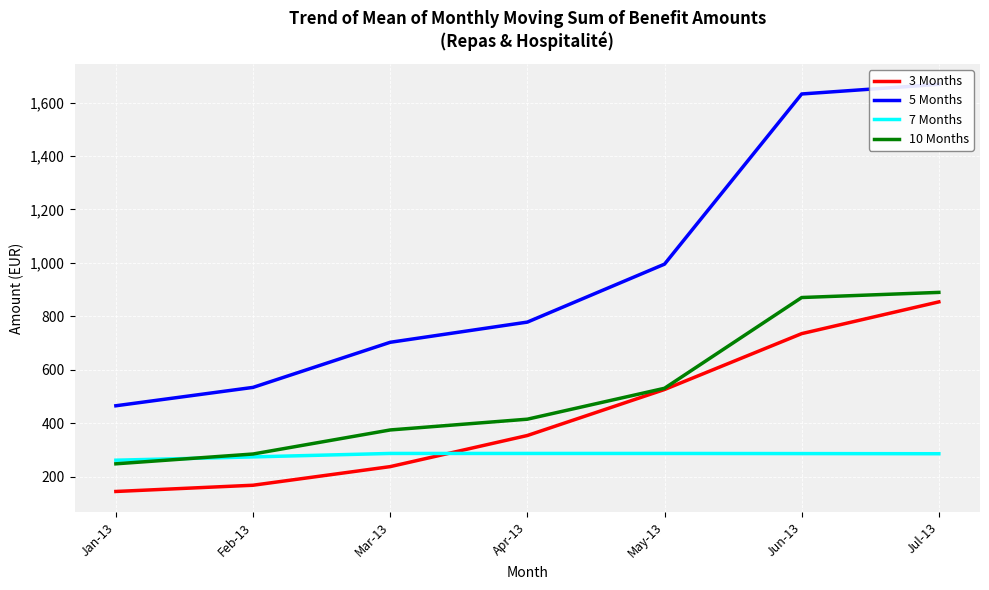

Reading right to left, list all the values displayed in this chart.

3 Months: Jul-13=854.2	Jun-13=735.4	May-13=526.3	Apr-13=354.1	Mar-13=237.7	Feb-13=168.1	Jan-13=144.7
5 Months: Jul-13=1668.2	Jun-13=1632.2	May-13=995.4	Apr-13=778.5	Mar-13=703.0	Feb-13=534.2	Jan-13=465.4
7 Months: Jul-13=285.9	Jun-13=286.5	May-13=287.0	Apr-13=287.0	Mar-13=287.0	Feb-13=274.1	Jan-13=261.7
10 Months: Jul-13=889.7	Jun-13=870.5	May-13=530.9	Apr-13=415.2	Mar-13=374.9	Feb-13=284.9	Jan-13=248.2